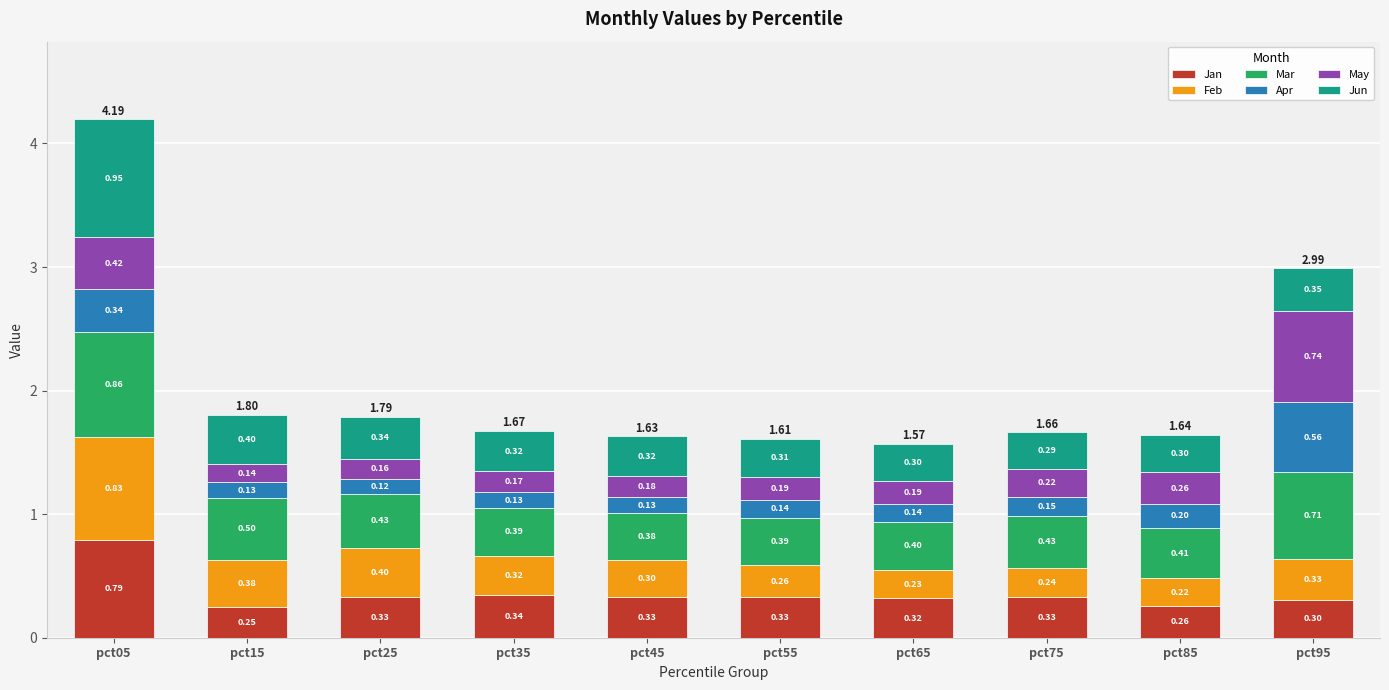

What is the total value across all series at pct95?

3.0